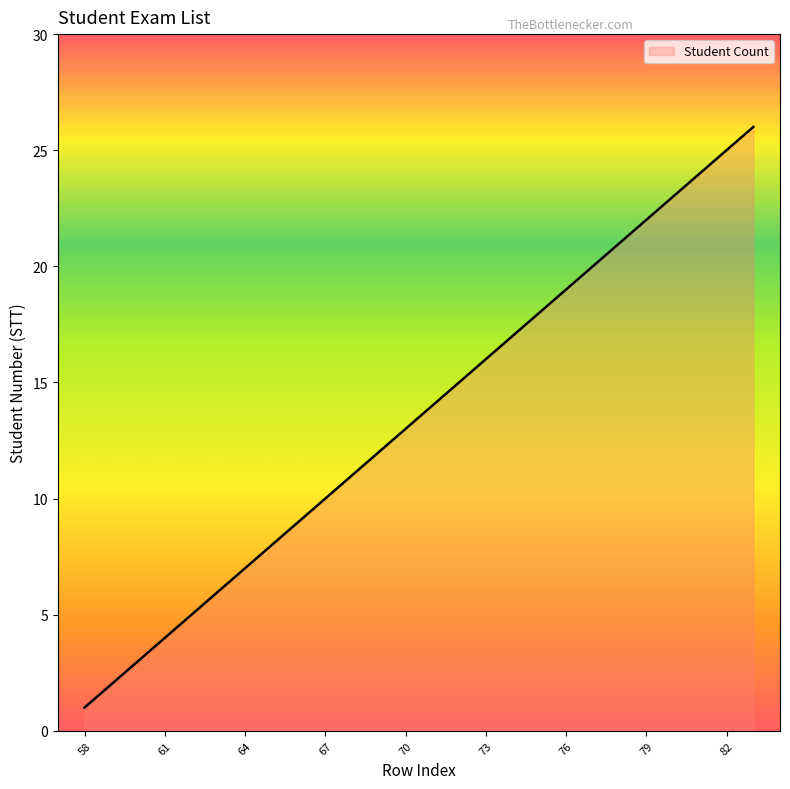

What is the maximum value shown in the chart?

26